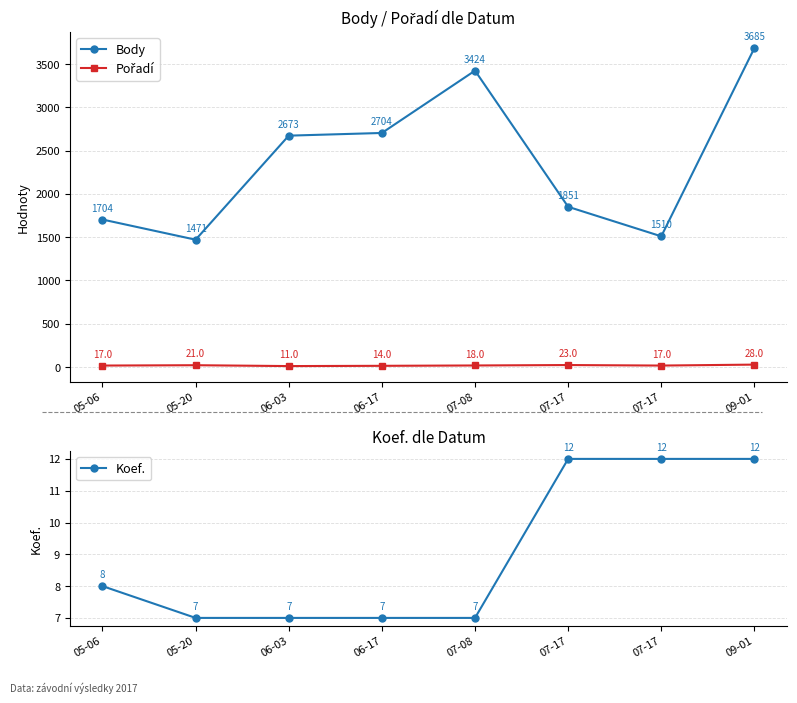

What is the difference between the maximum and minimum values in the Body series?

2214